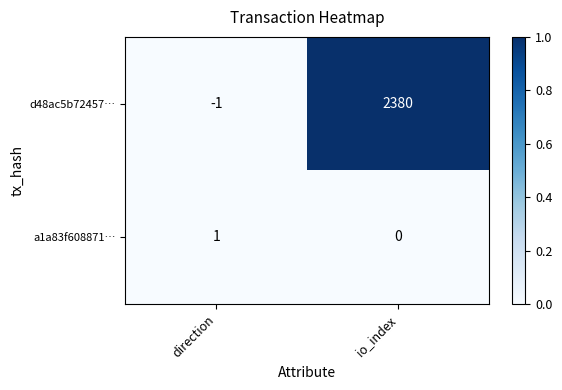

What is the total value across all series at io_index?

2380